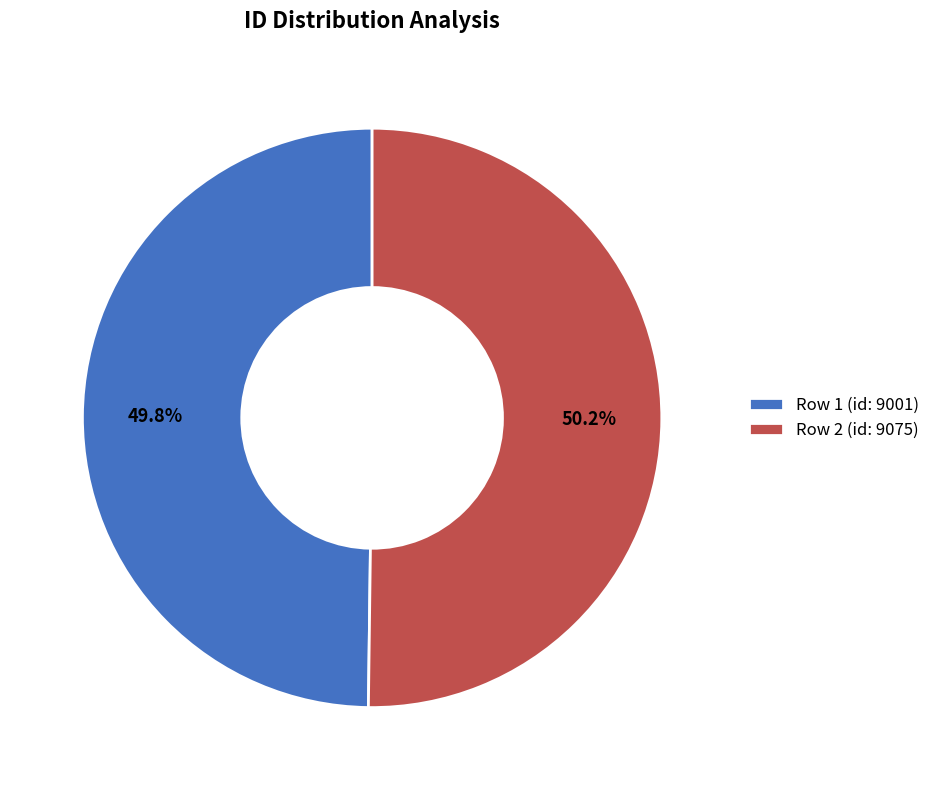

What is the ratio of the value at Row 1 (id: 9001) to the value at Row 2 (id: 9075)?

1.0